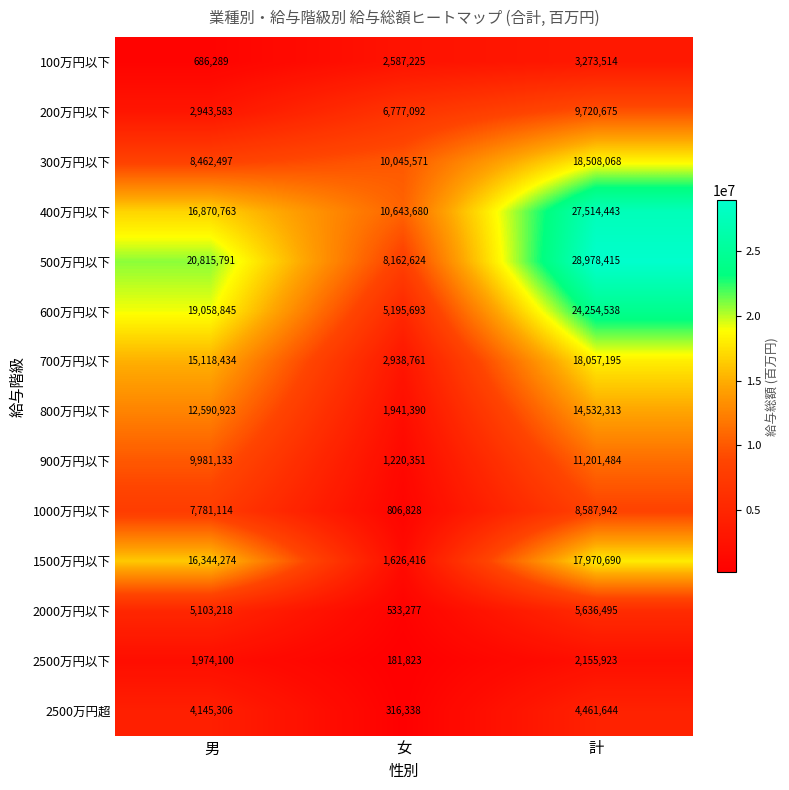

What is the difference between the highest and lowest values at 男?

20129502